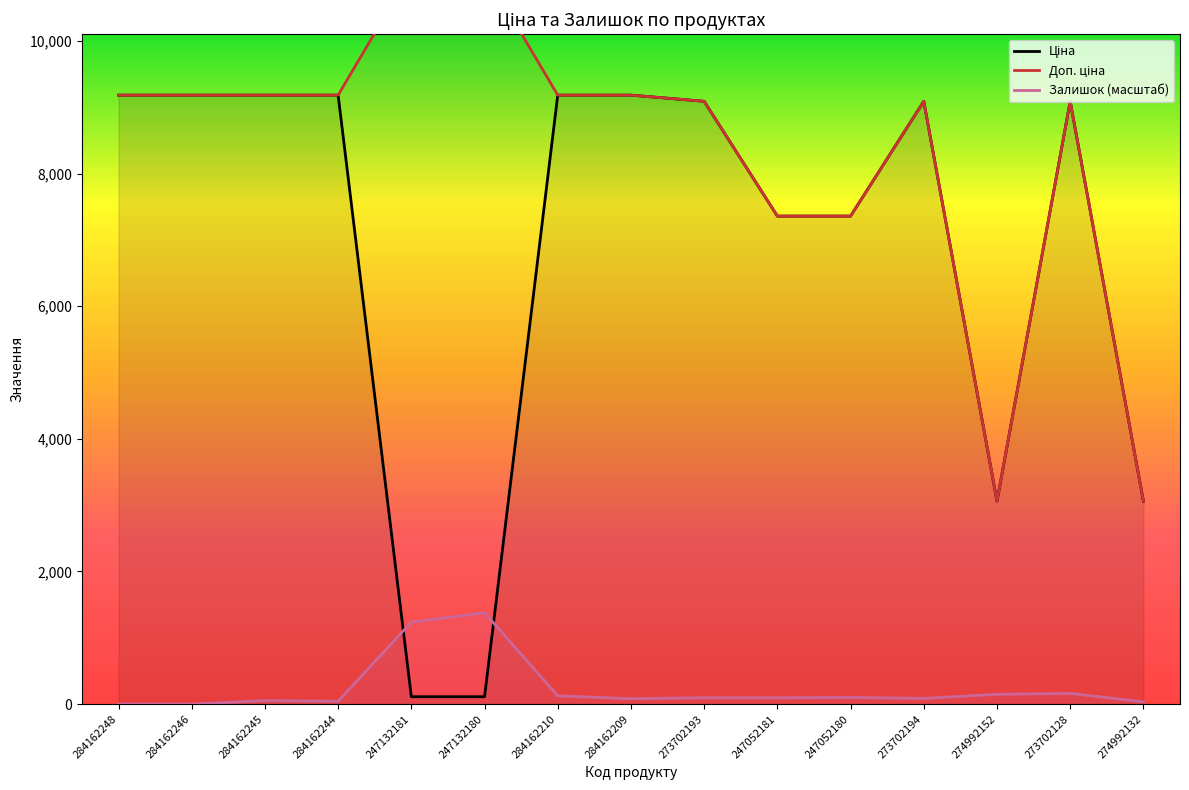

What is the label of the 3rd point from the right?

274992152